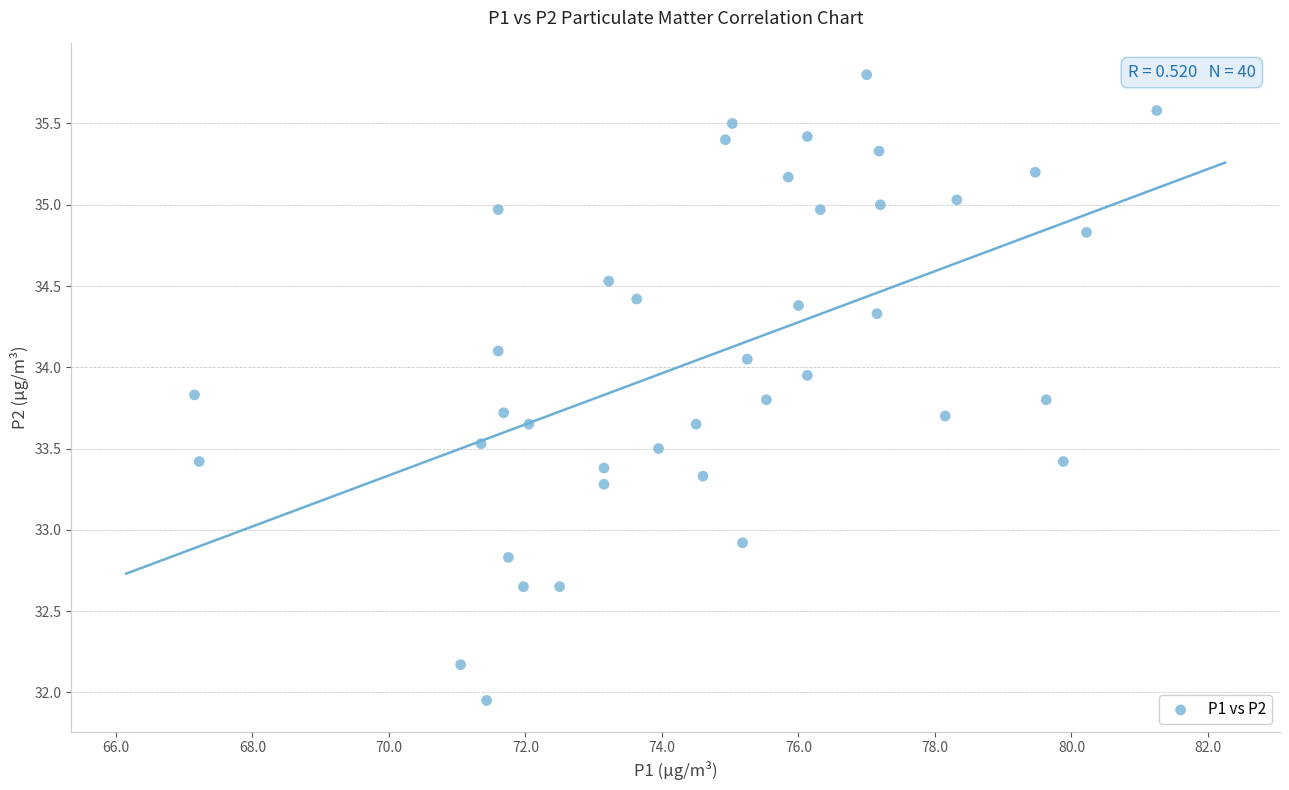

What is the range of X values (max minus min)?

14.1